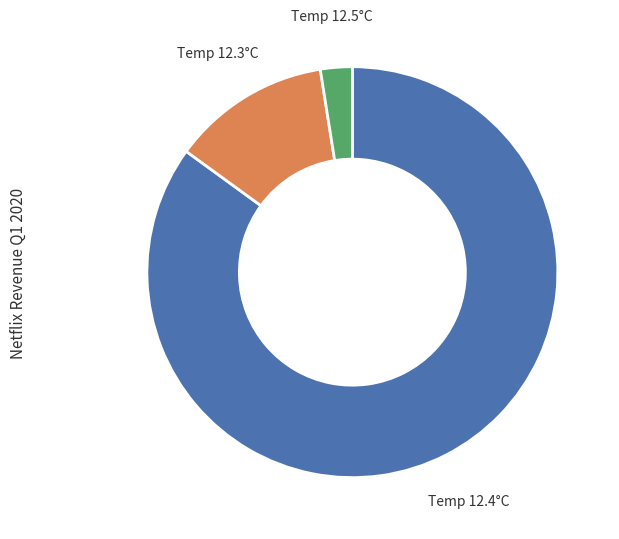

What is the smallest slice in the pie chart?

Temp 12.5°C